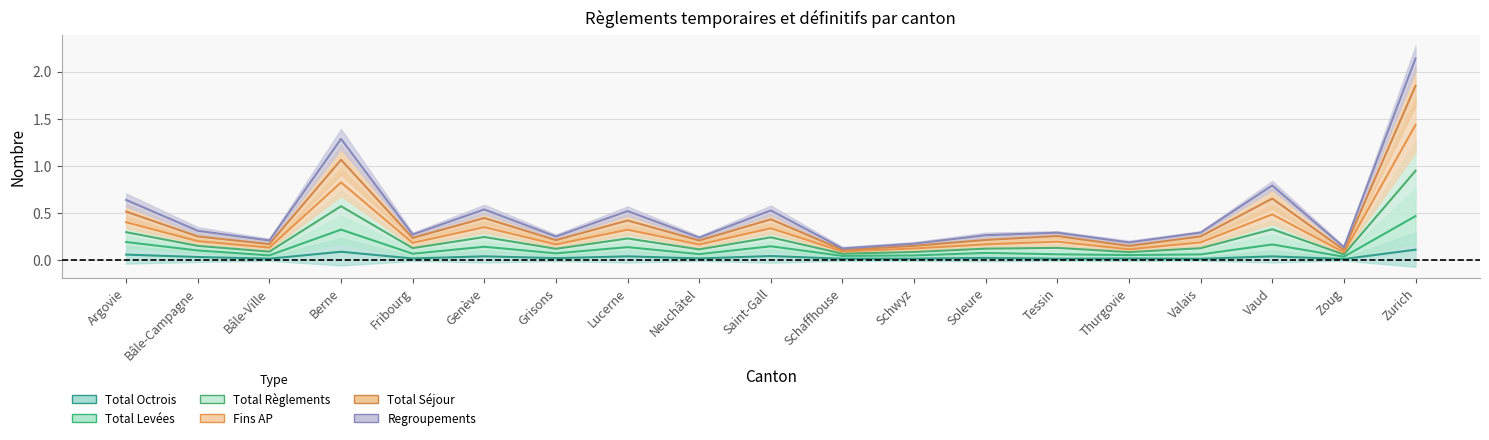

Which has a higher value, Argovie or Saint-Gall?

Argovie